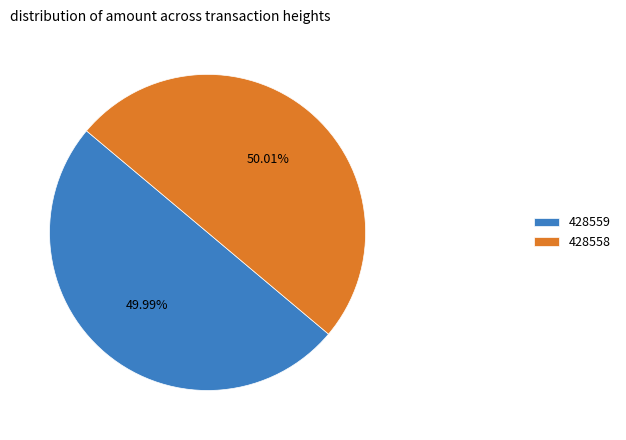

Is there any slice that represents more than half of the pie?

Yes